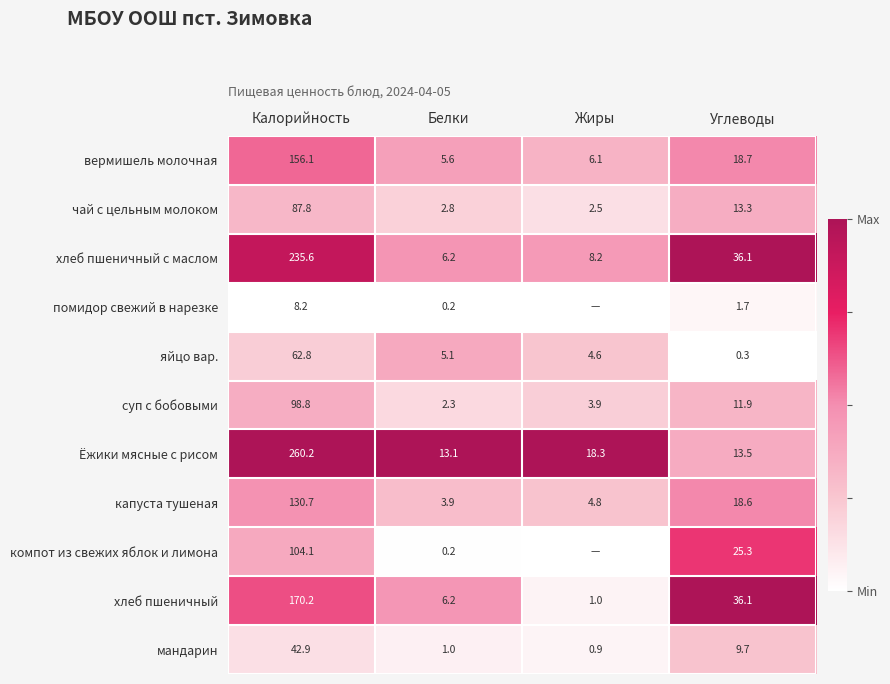

At which label does хлеб пшеничный с маслом reach its peak?

Калорийность